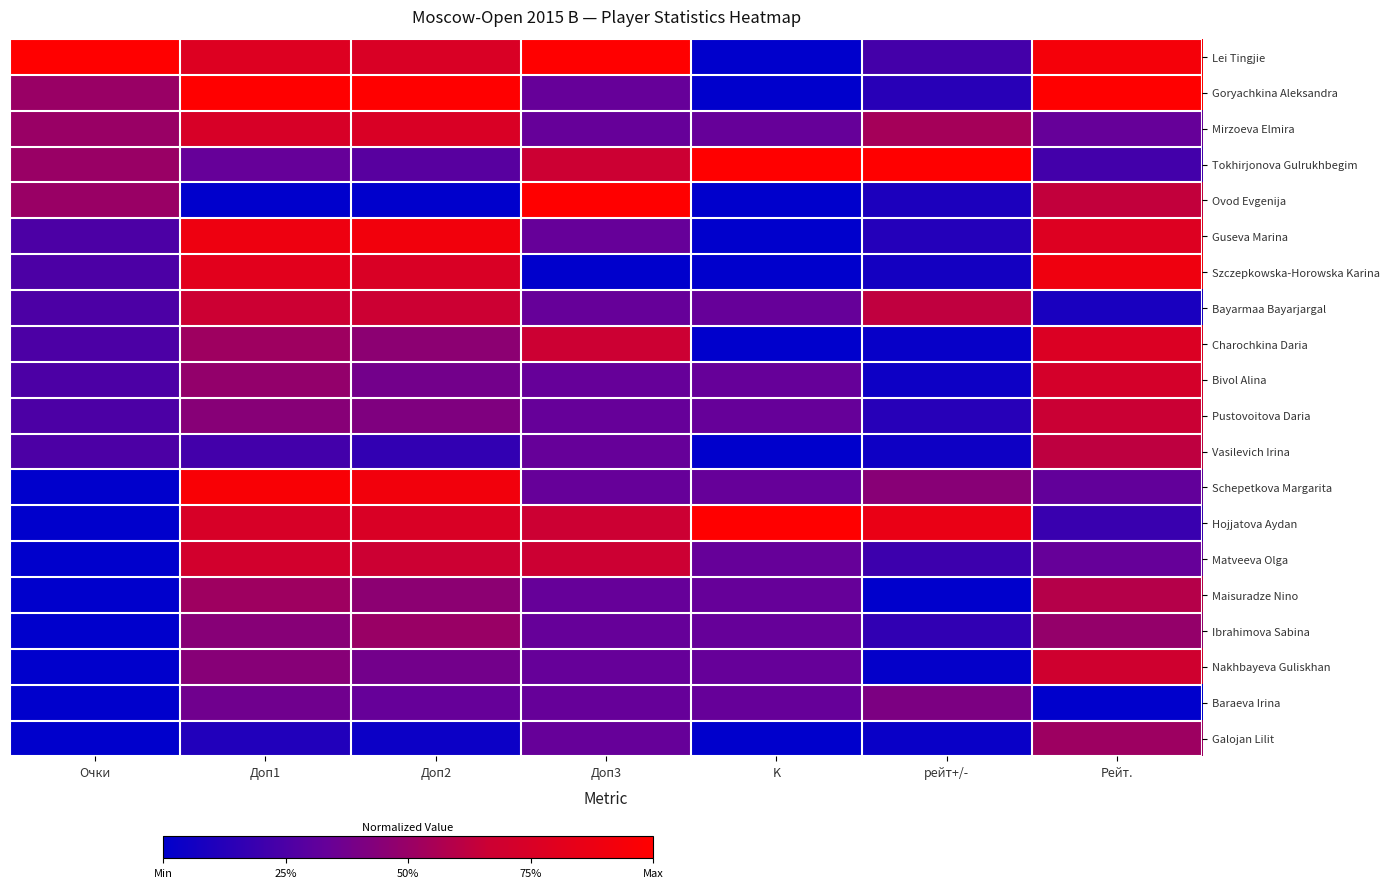

Which series has the largest total across all categories?

Lei Tingjie